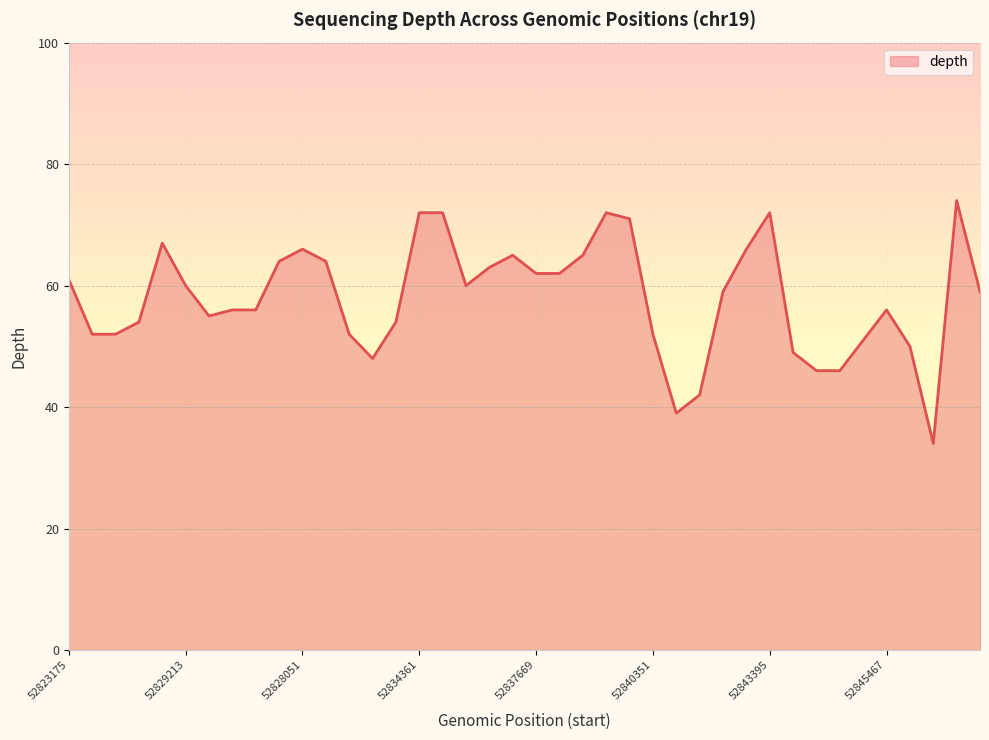

True or false: the data has more than 2 interior local peaks.

True